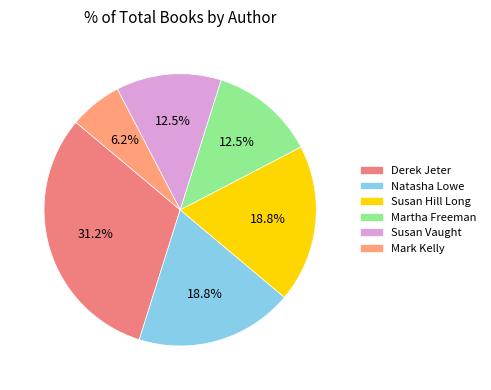

Which category has the biggest portion of the pie?

Derek Jeter